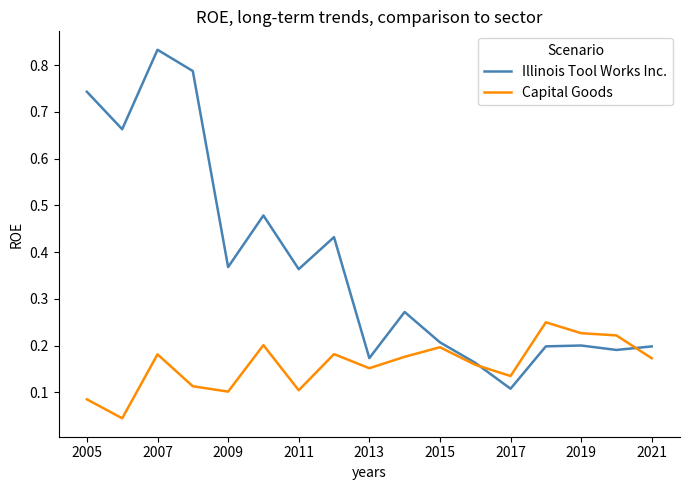

Which series has the largest total across all categories?

Illinois Tool Works Inc.